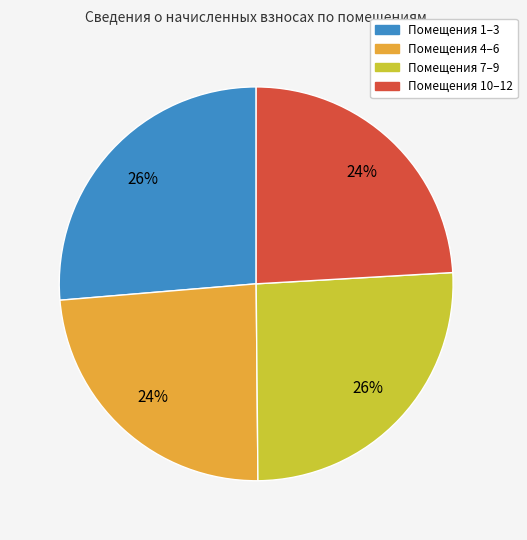

Does any single category account for the majority?

No